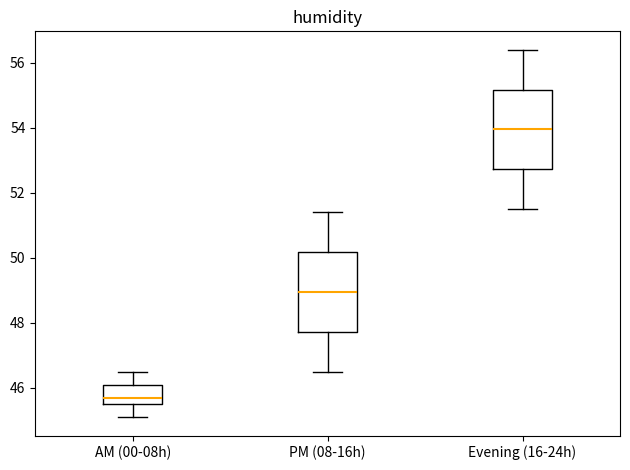

Reading left to right, read every box against the y-axis: the position of its median line, the range the box covers, and the ends of its whiskers. The values are not printed on the chart, so give them approximately, as read against the axis.

AM (00-08h): median 45.8, box 45.6 to 46.2, whiskers 45.2 to 46.6
PM (08-16h): median 49.0, box 47.8 to 50.2, whiskers 46.6 to 51.4
Evening (16-24h): median 54.0, box 52.8 to 55.2, whiskers 51.6 to 56.4